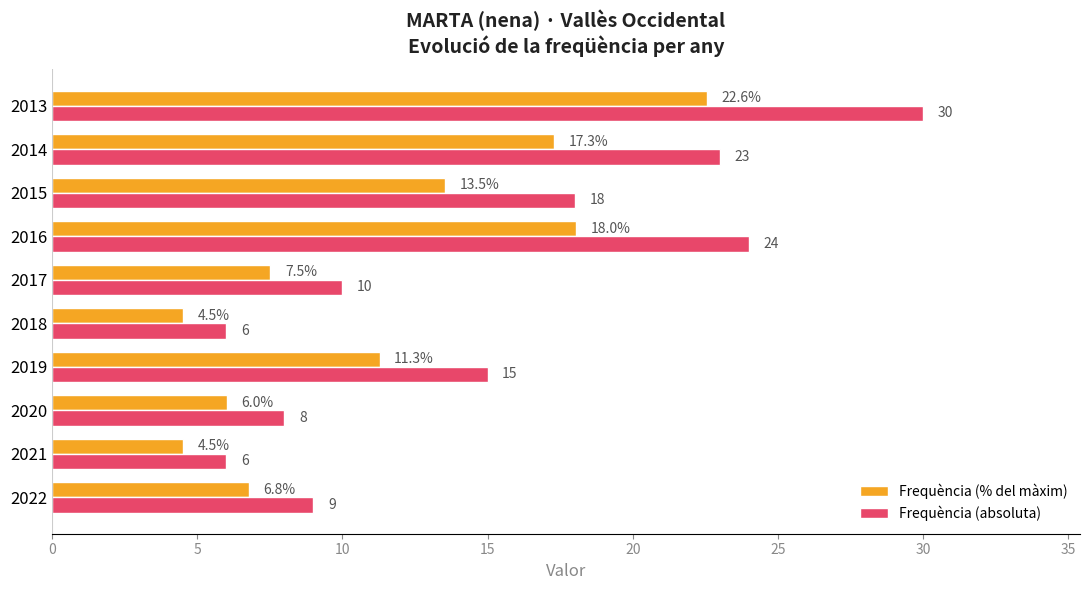

What is the maximum value for Frequència (absoluta)?

30.0